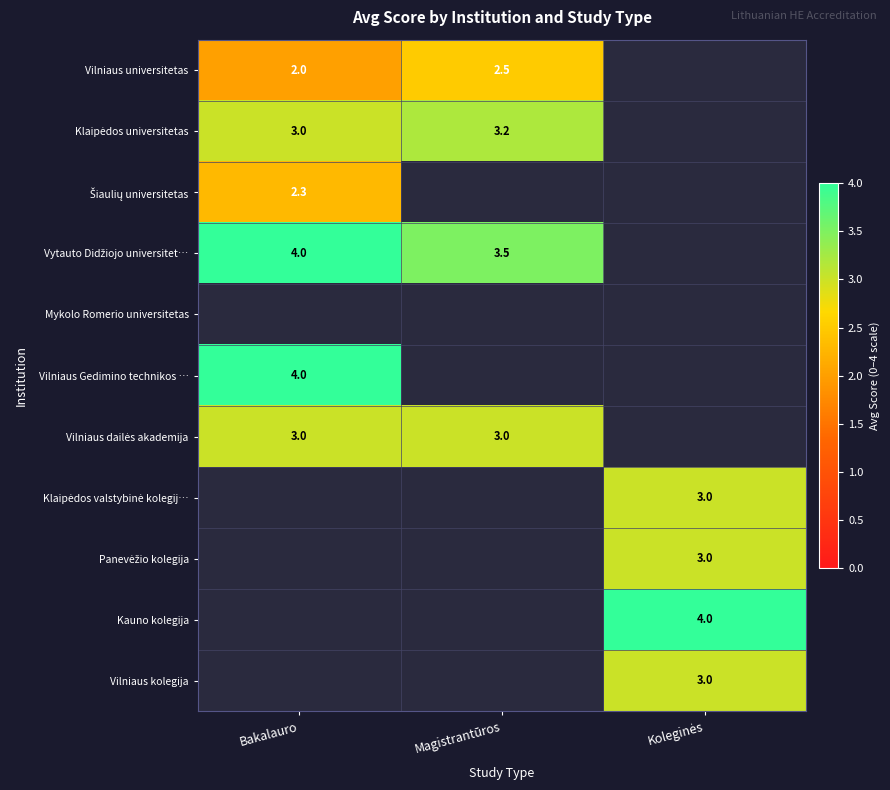

Which series has the largest range (max minus min)?

Vytauto Didžiojo universitet…